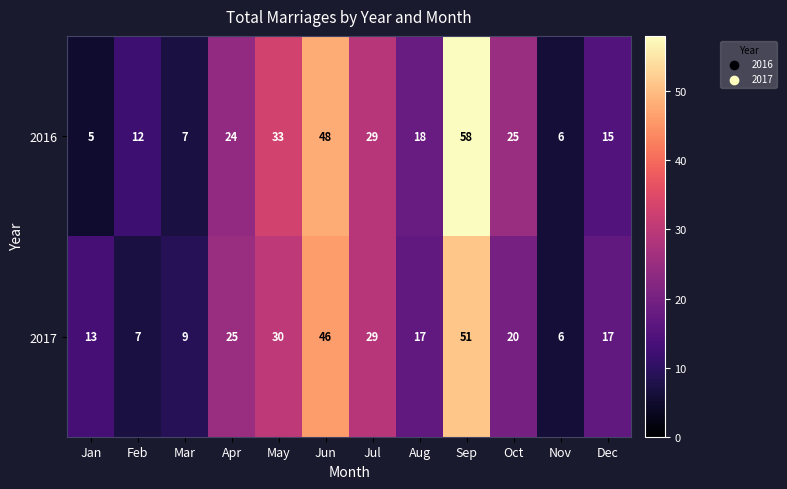

How many series are shown in this chart?

2